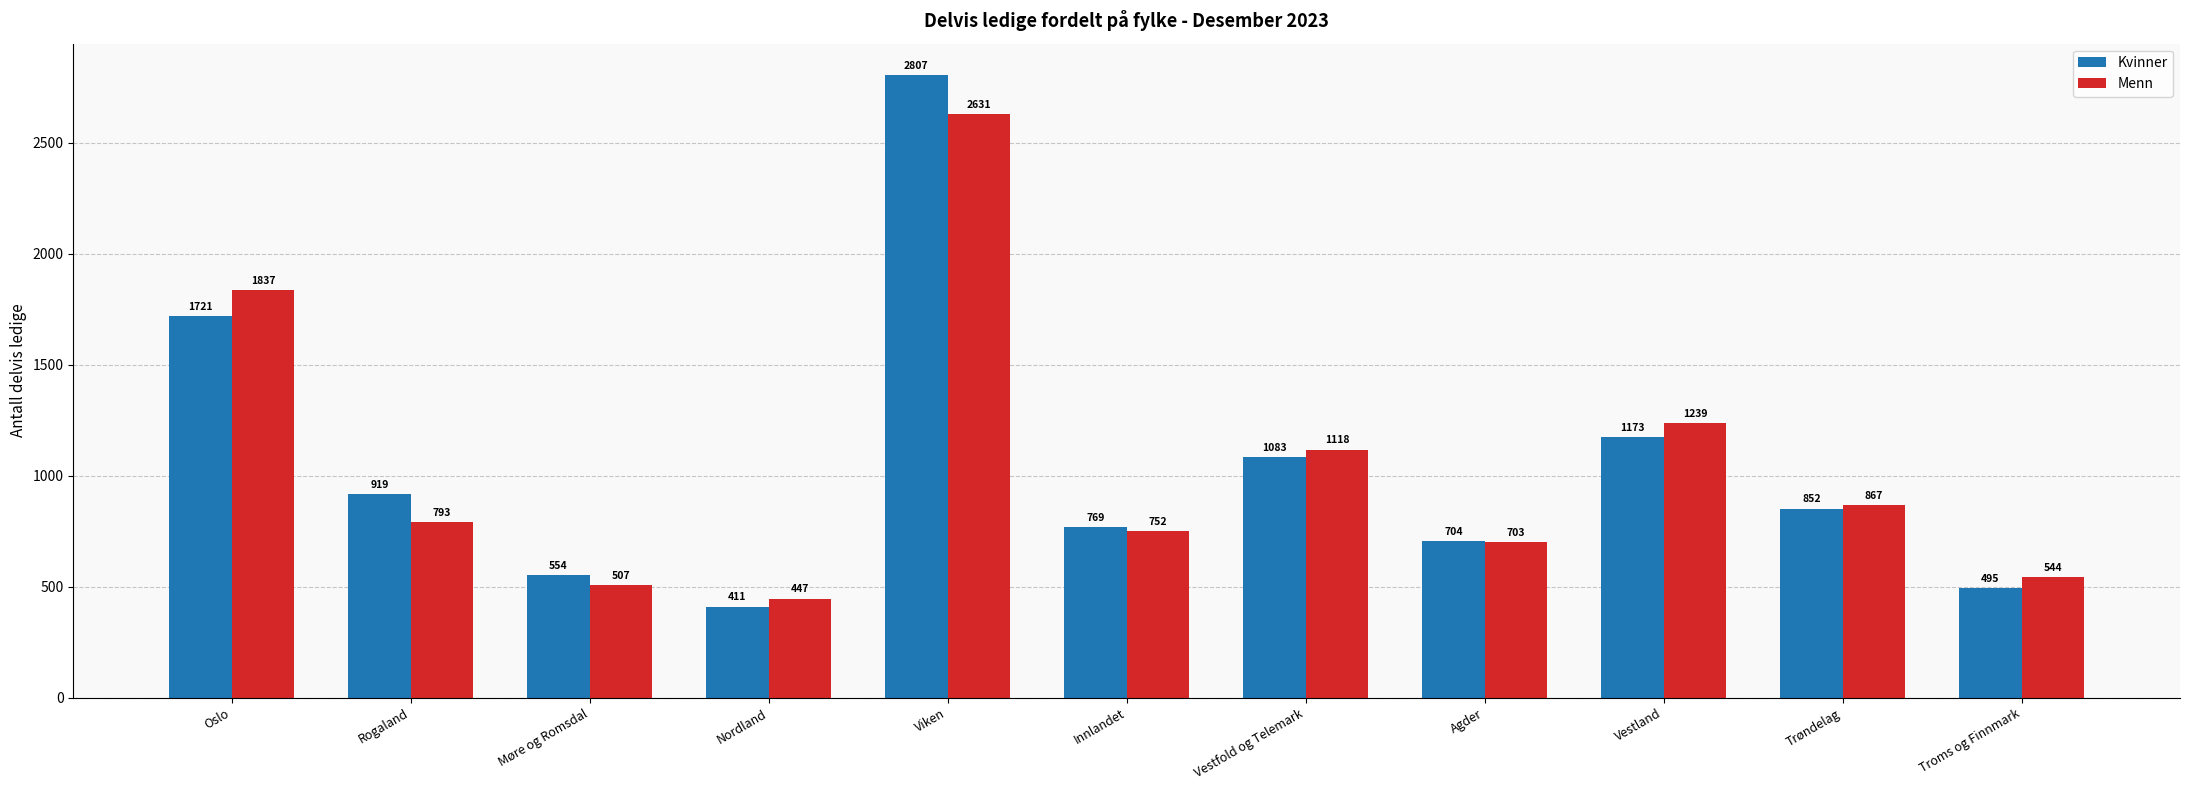

At which label is Kvinner closest to 1609?

Oslo